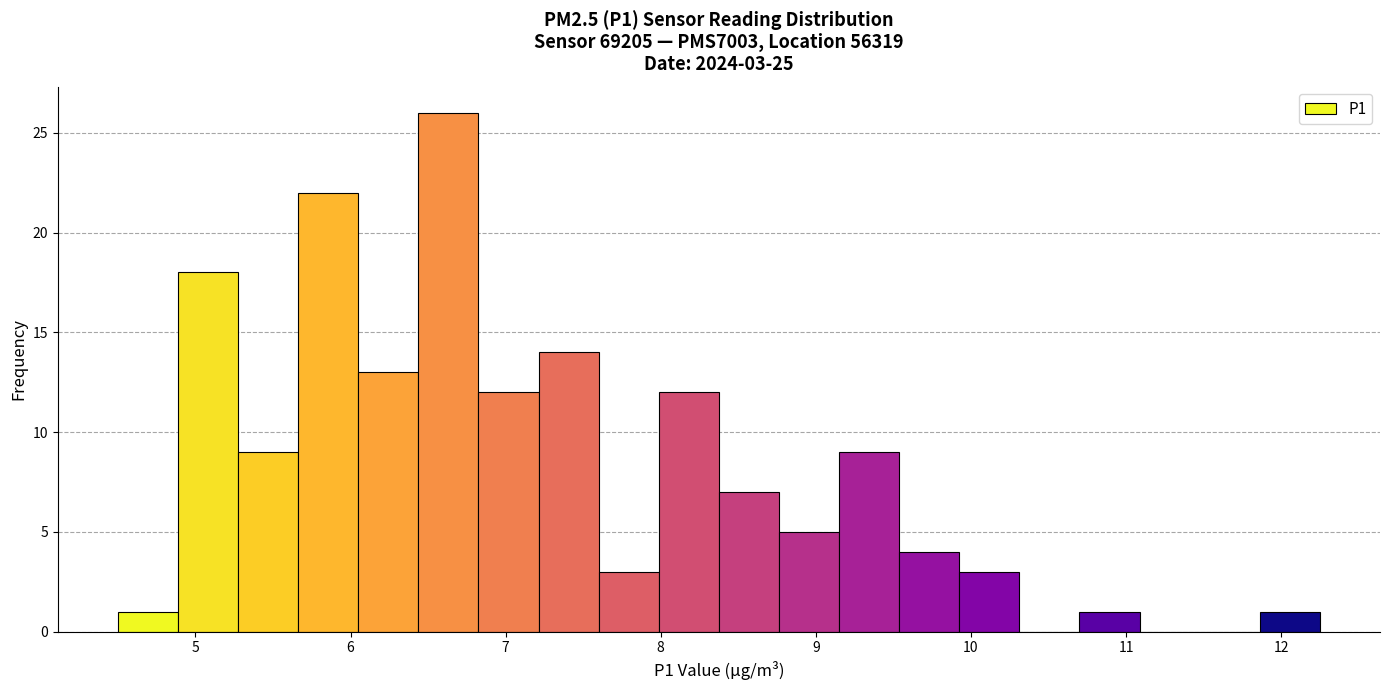

Read against the x-axis, roughly where is the centre of the tallest bar?

6.6